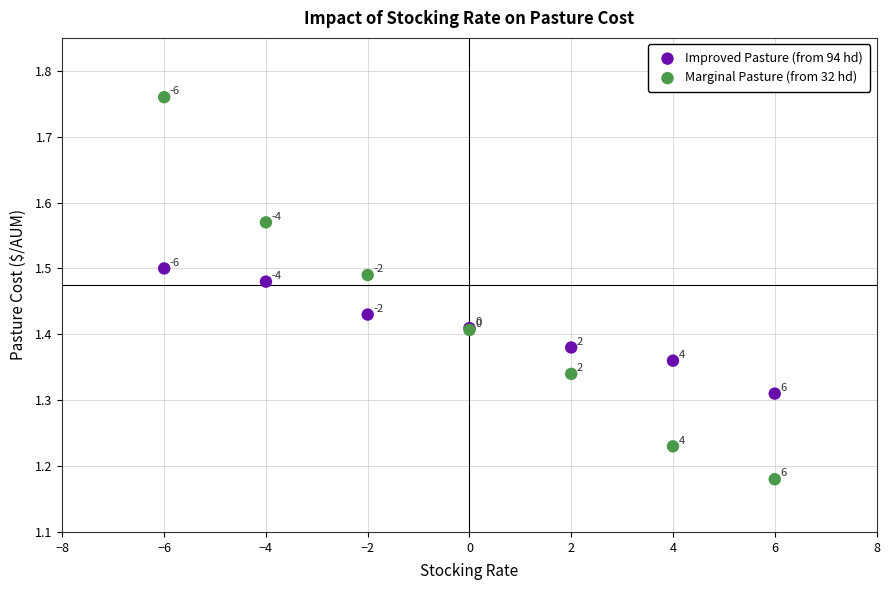

What is the X range (max minus min) for the scatter plot?

12.0